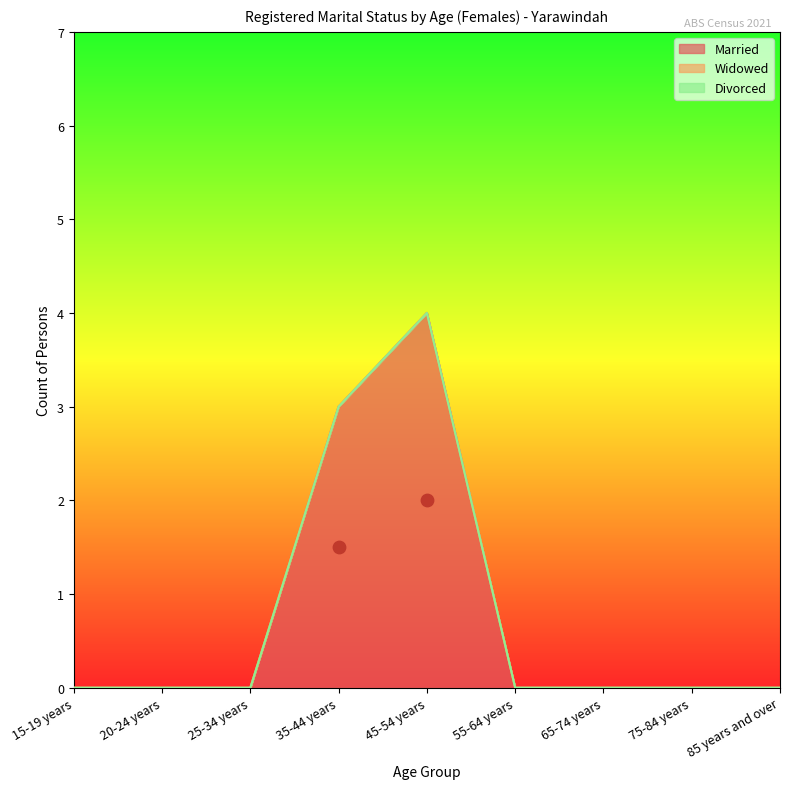

Is the value of Widowed at 75-84 years greater than the value of Divorced at 55-64 years?

No